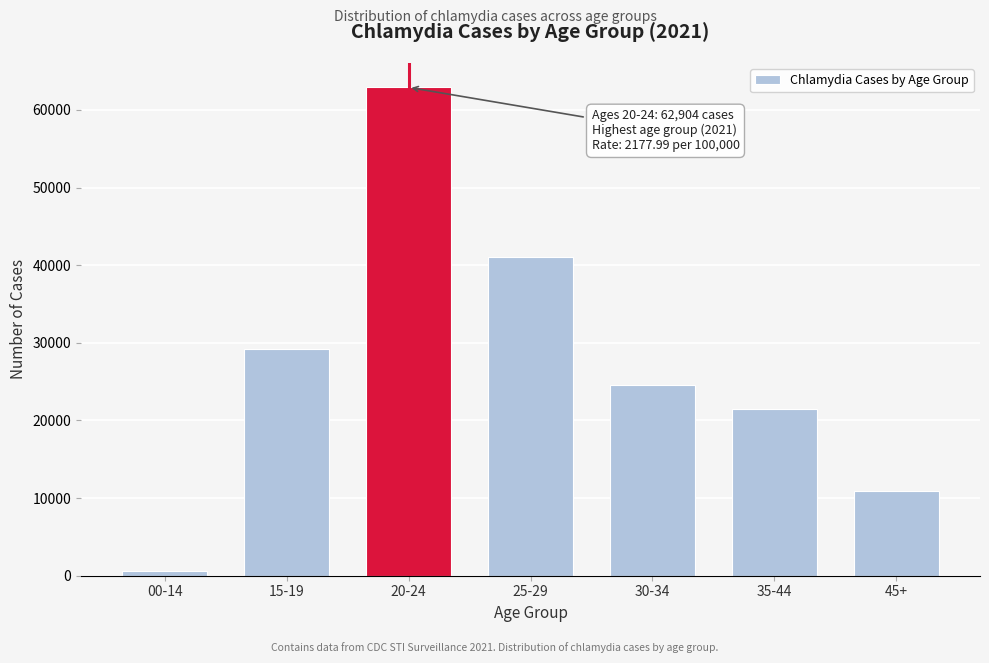

Reading left to right, what are all the values shown in this chart?

00-14=582	15-19=29186	20-24=62904	25-29=41026	30-34=24539	35-44=21420	45+=10933